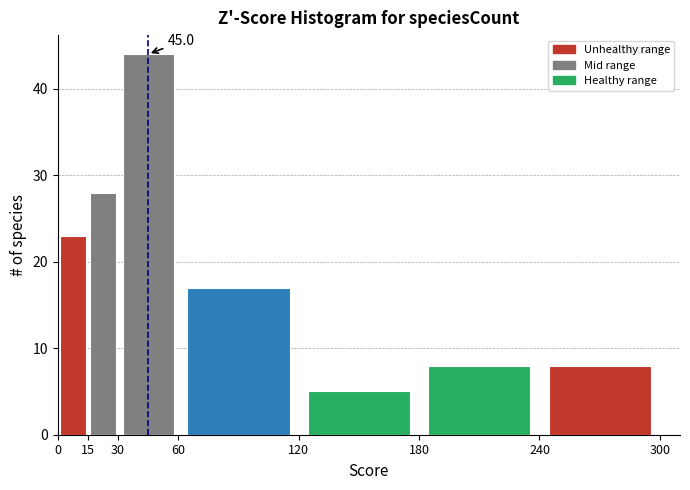

Which range on the x-axis has the tallest bar?

30 to 60